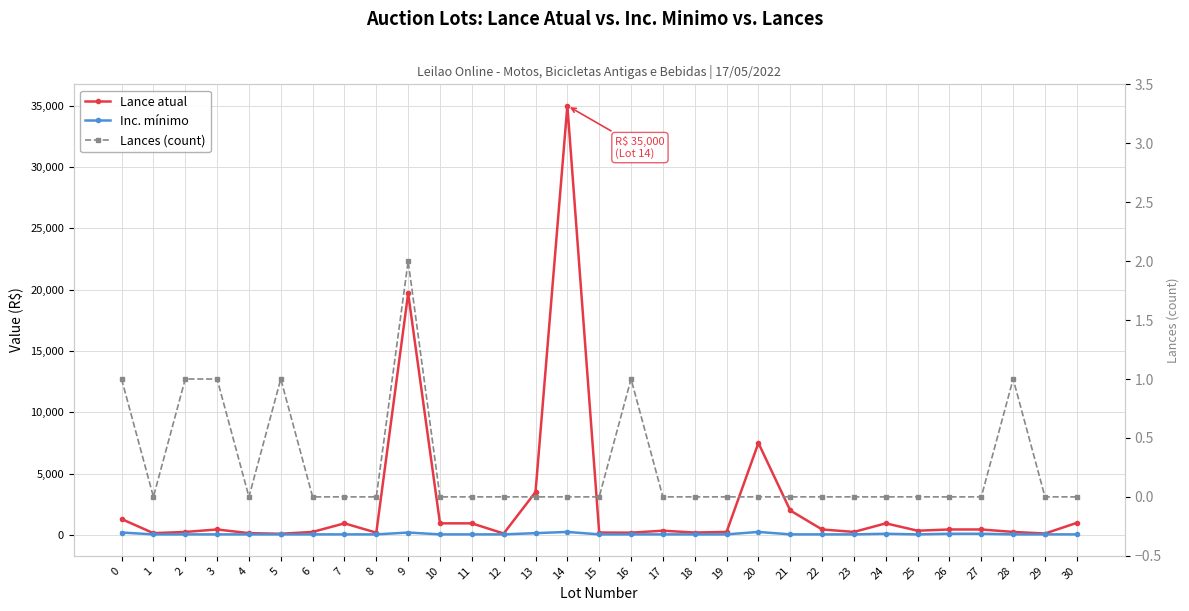

At 3, list the series in order from smallest to largest.

Lances (count), Inc. mínimo, Lance atual